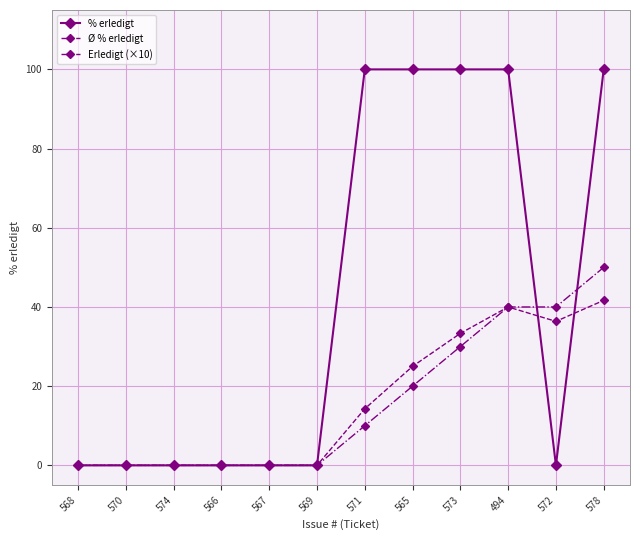

At which category is the sum across all series the highest?

578